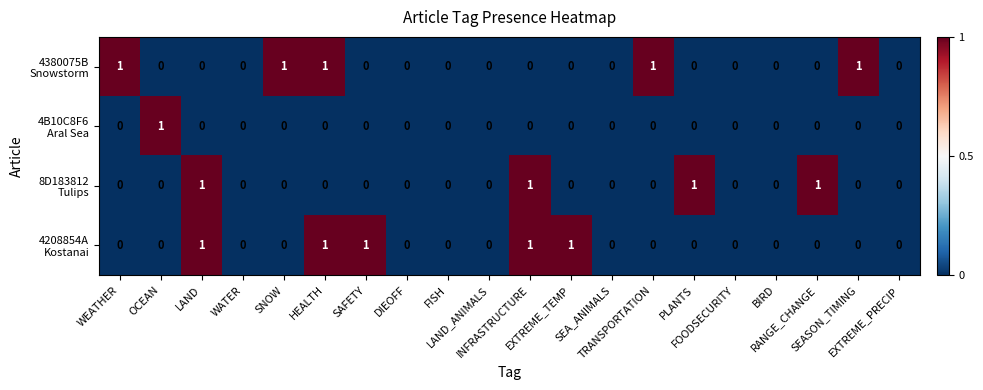

Which series has the largest total across all categories?

4380075B Snowstorm